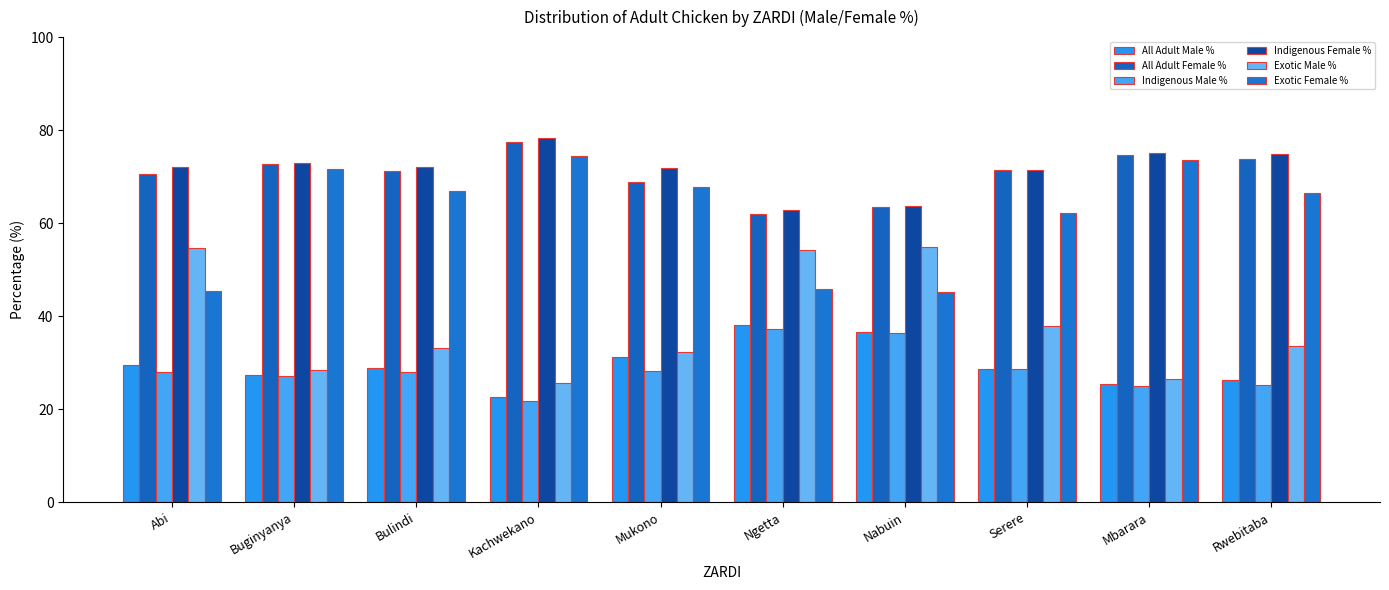

What is the label of the 8th bar from the right?

Bulindi